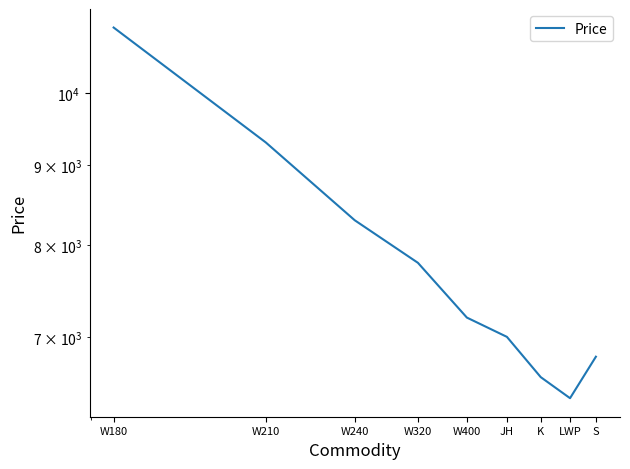

Rank the categories by value from lowest to highest.

LWP, K, S, JH, W400, W320, W240, W210, W180